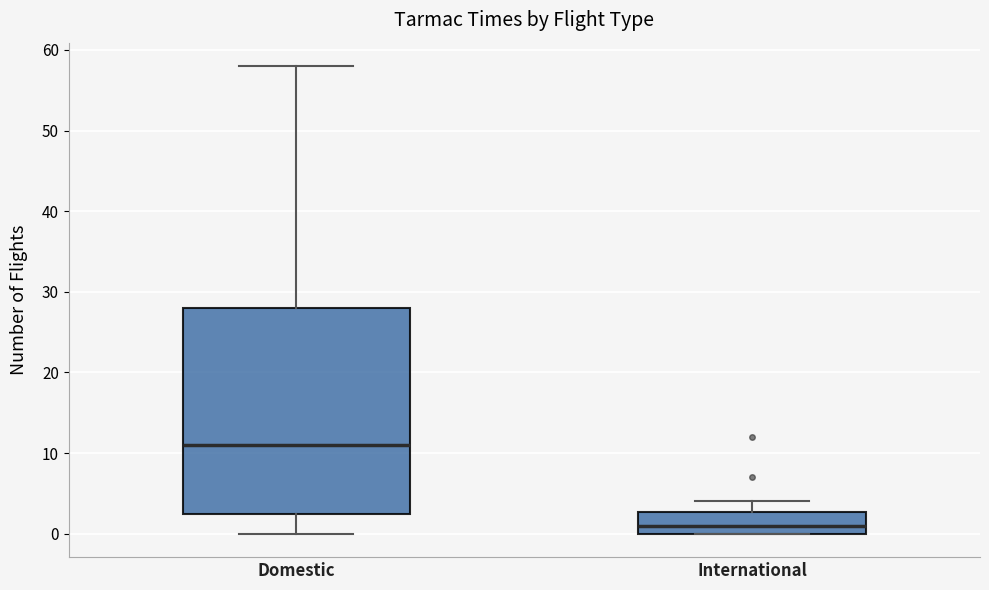

Comparing the boxes themselves (not the whiskers), which one is the tallest?

Domestic